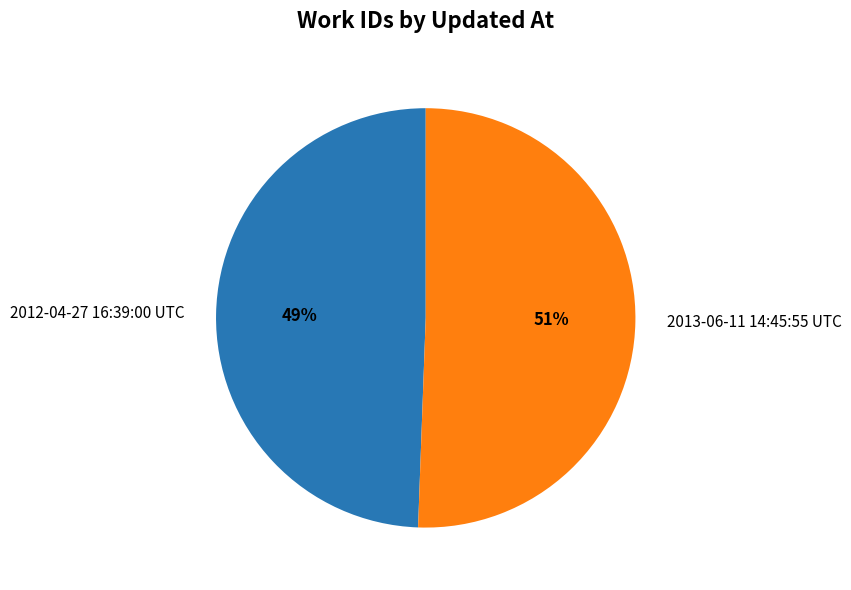

To the nearest percent, what portion does 2013-06-11 14:45:55 UTC represent?

51%